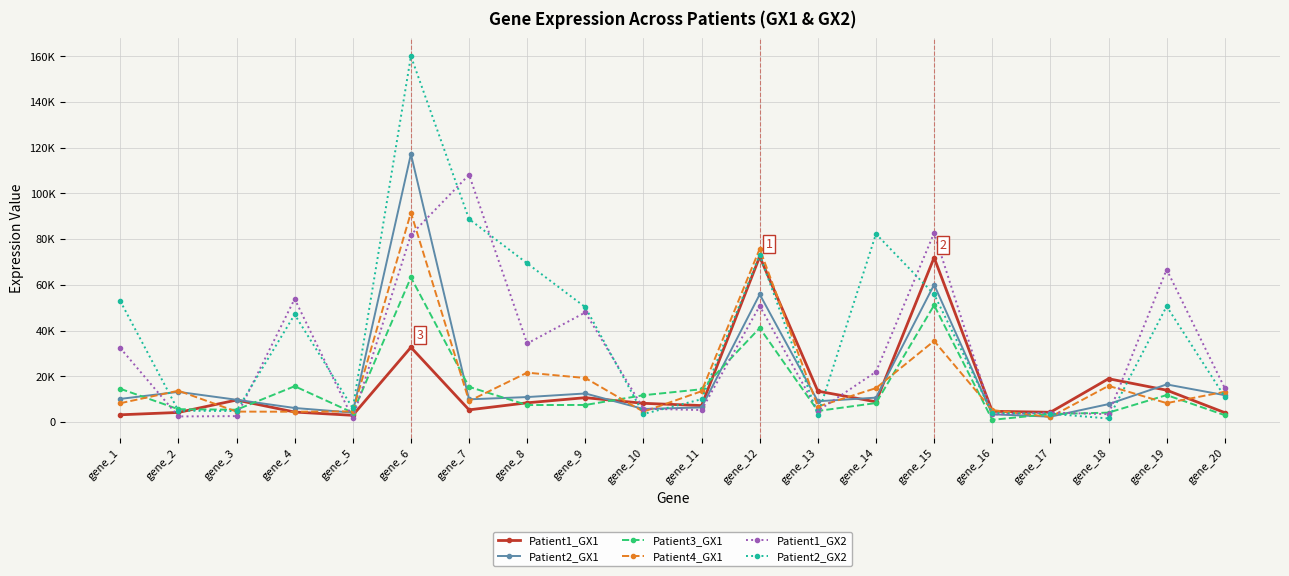

What are all the series names shown in the legend?

Patient1_GX1, Patient2_GX1, Patient3_GX1, Patient4_GX1, Patient1_GX2, Patient2_GX2